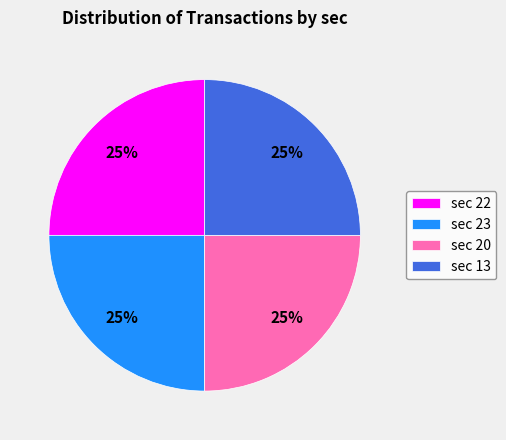

Approximately how many times larger is the value at sec 20 compared to sec 23?

1.0